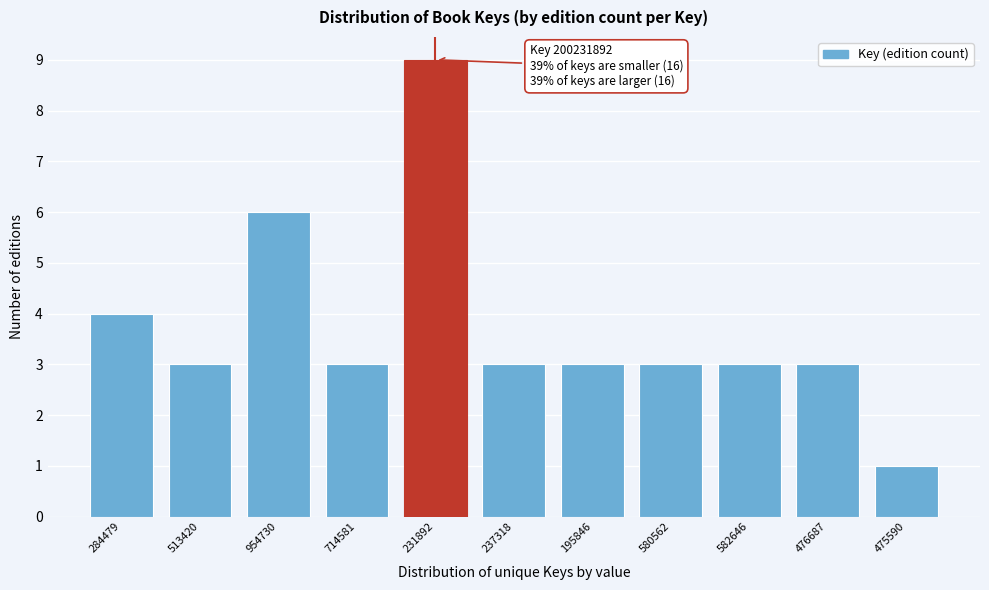

Reading left to right, what are all the values shown in this chart?

284479=4	513420=3	954730=6	714581=3	231892=9	237318=3	195846=3	580562=3	582646=3	476687=3	475590=1